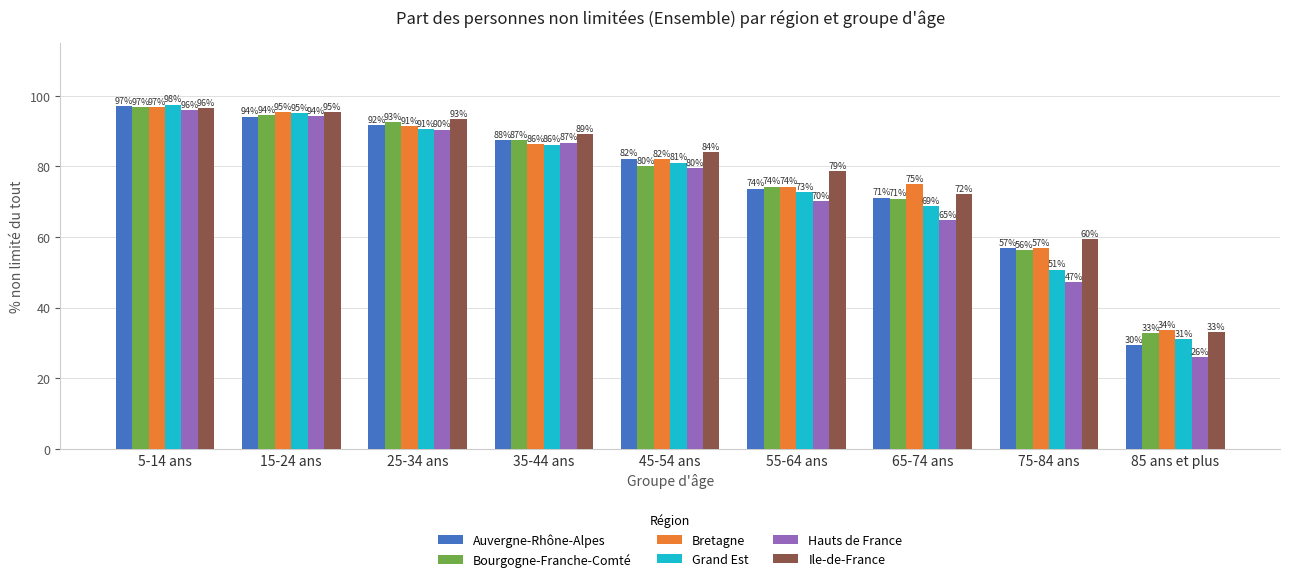

How many data points in Bourgogne-Franche-Comté are less than 80?

4